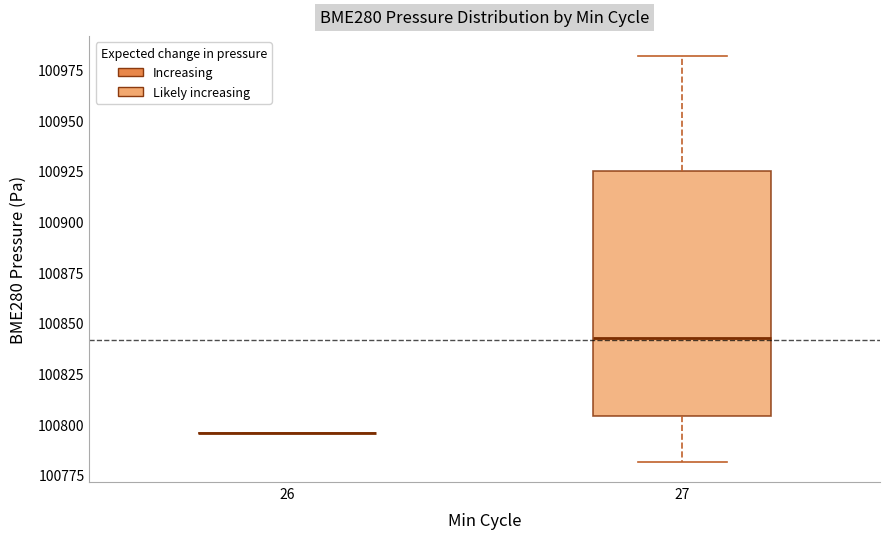

Comparing the boxes themselves (not the whiskers), which one is the tallest?

27